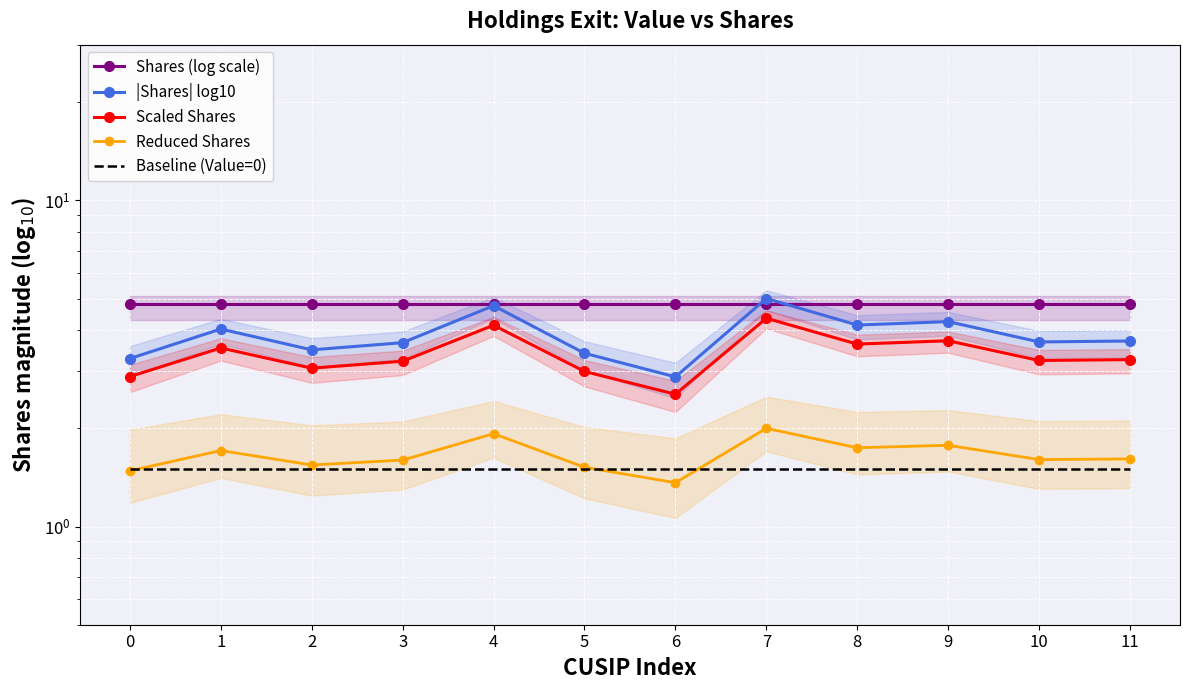

At which category is the sum across all series the highest?

7